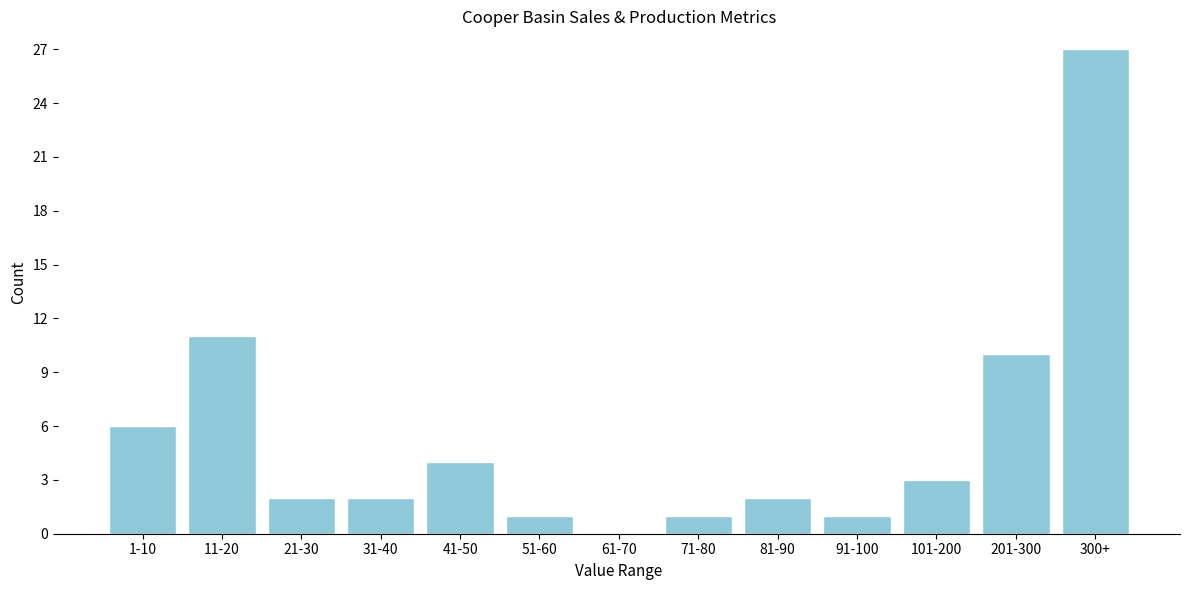

Reading right to left, extract all data points from this chart.

300+=27	201-300=10	101-200=3	91-100=1	81-90=2	71-80=1	61-70=0	51-60=1	41-50=4	31-40=2	21-30=2	11-20=11	1-10=6